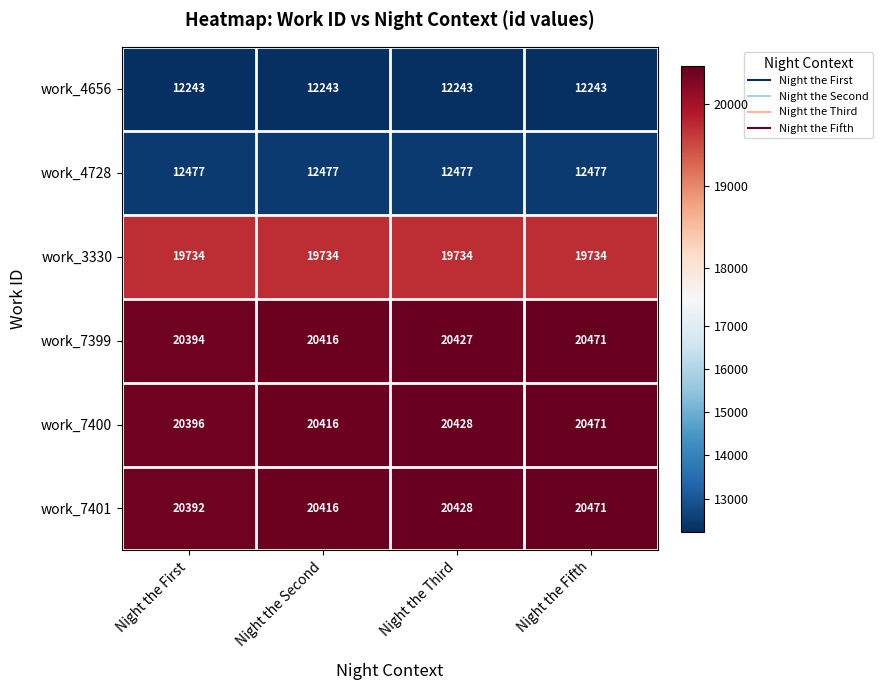

Reading left to right, extract all data points from this chart.

work_4656: 12243	12243	12243	12243
work_4728: 12477	12477	12477	12477
work_3330: 19734	19734	19734	19734
work_7399: 20394	20416	20427	20471
work_7400: 20396	20416	20428	20471
work_7401: 20392	20416	20428	20471